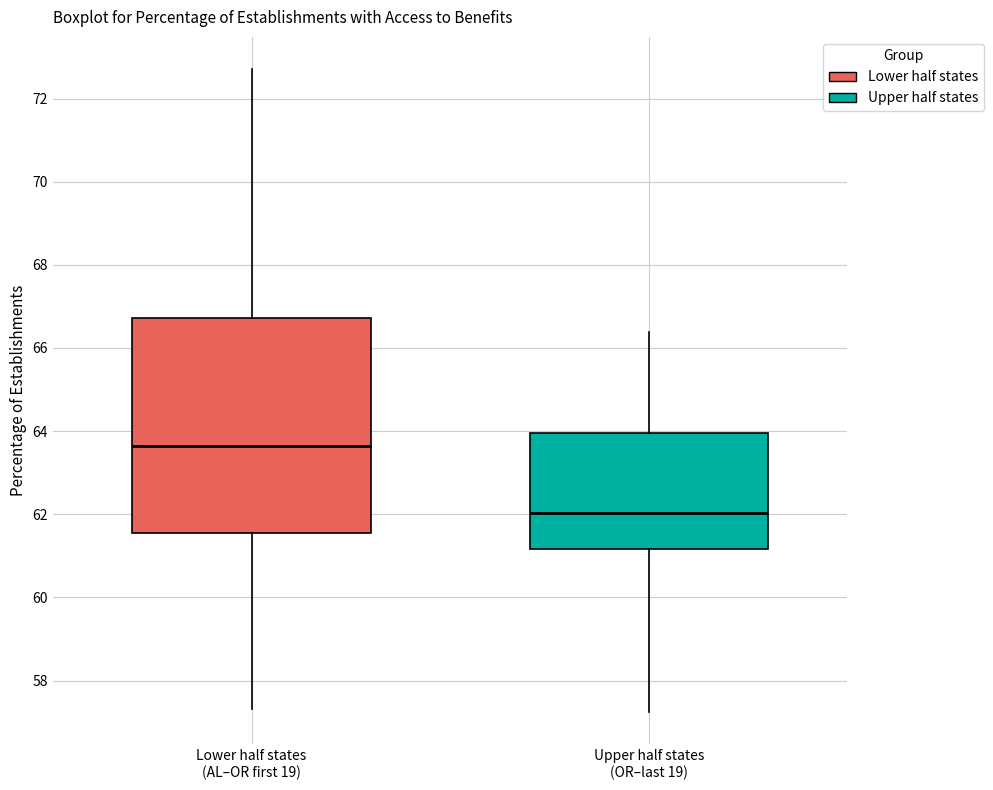

Reading left to right, read every box against the y-axis: the position of its median line, the range the box covers, and the ends of its whiskers. The values are not printed on the chart, so give them approximately, as read against the axis.

Lower half states (AL–OR first 19): median 63.6, box 61.6 to 66.8, whiskers 57.4 to 72.8
Upper half states (OR–last 19): median 62.0, box 61.2 to 64.0, whiskers 57.2 to 66.4